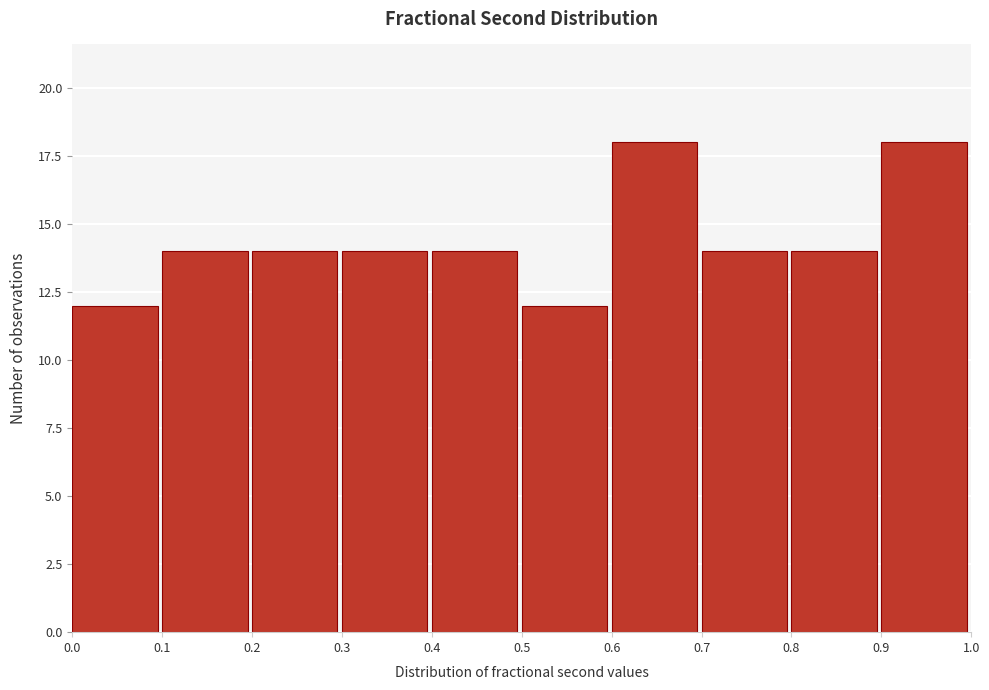

How tall is the bar that spans 0.6 to 0.7 on the x-axis? The values are not printed on the chart, so give them approximately, as read against the axis.

18